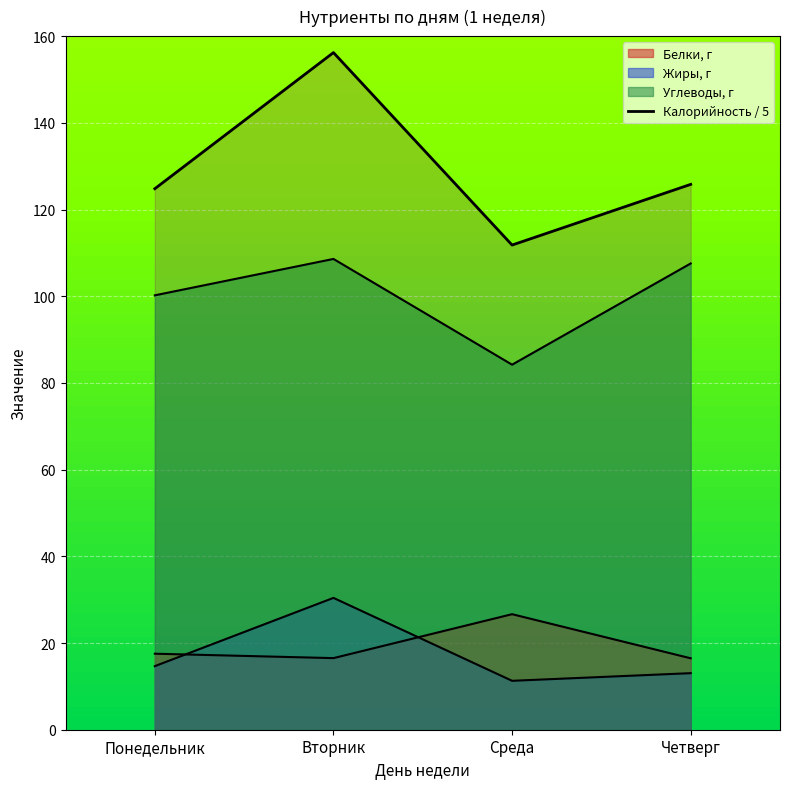

What is the label of the 1st point from the left?

Понедельник